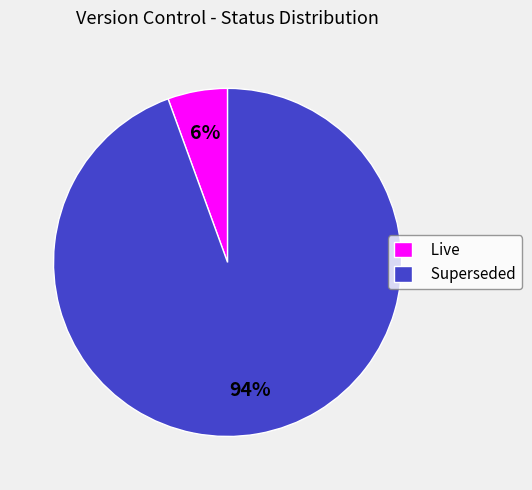

Count the number of slices in the pie.

2